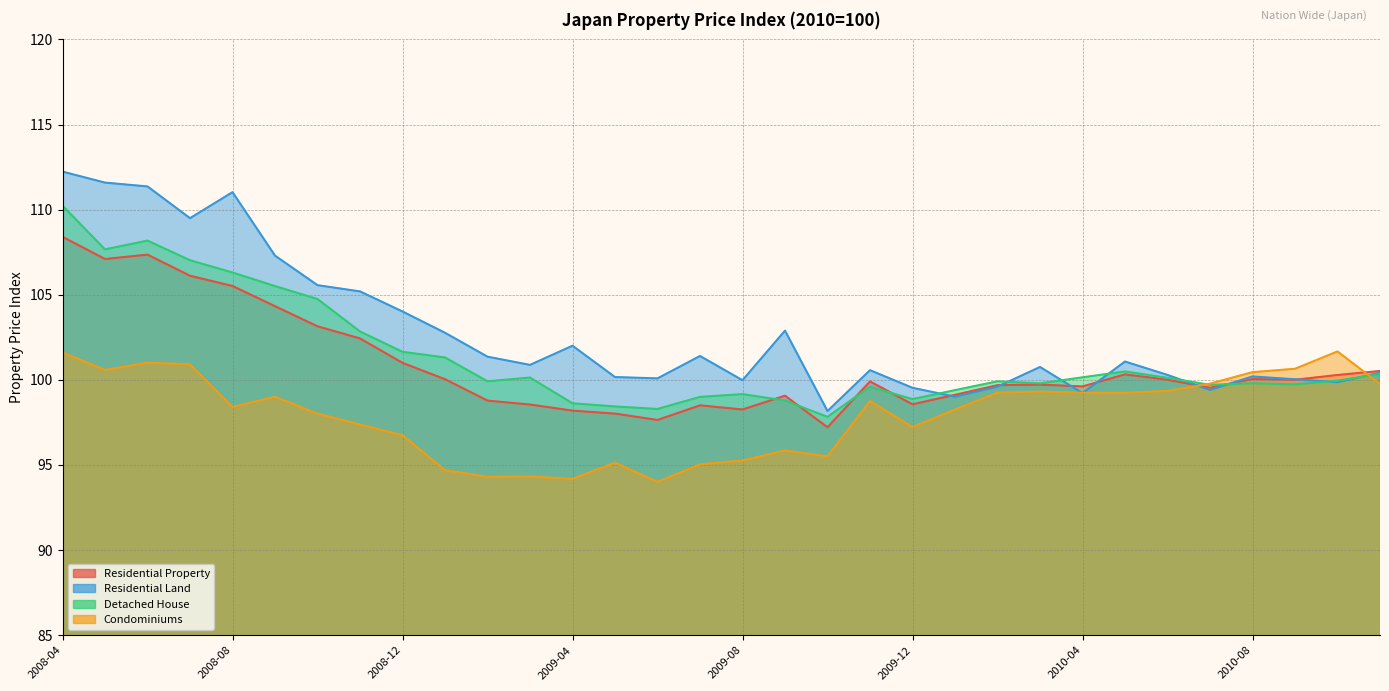

What is the label of the 30th point from the right?

2008-06